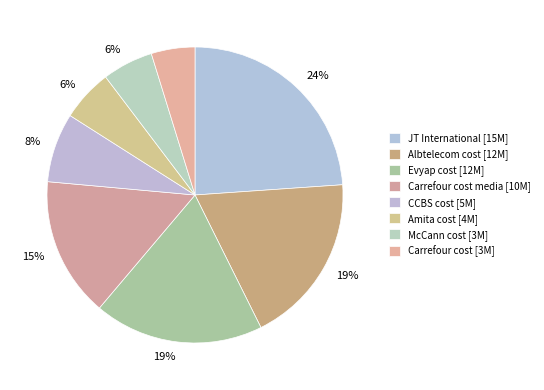

Rank the categories by value from highest to lowest.

JT International, Albtelecom cost, Evyap cost, Carrefour cost media, CCBS cost, Amita cost, McCann cost, Carrefour cost